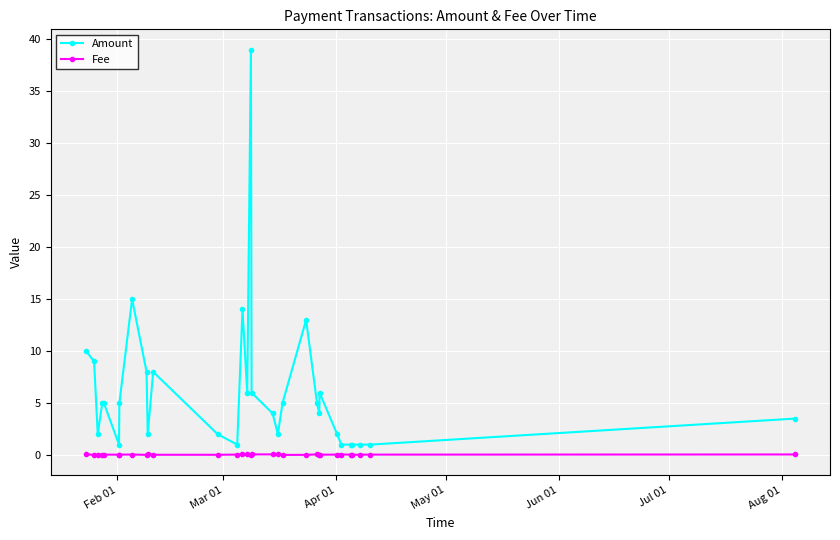

What is the average value of the Amount series?

6.0